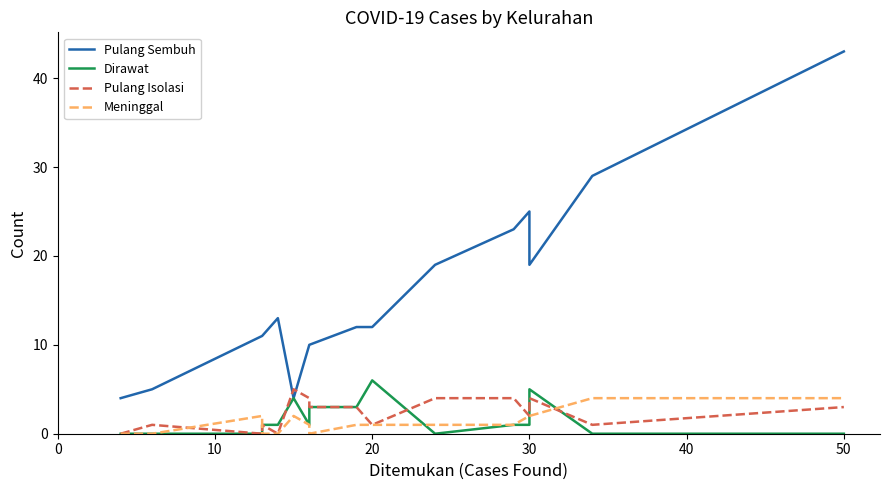

Reading left to right, transcribe all the data shown in this chart.

Pulang Sembuh: 4	5	11	11	13	4	10	10	12	12	19	23	25	19	29	43
Dirawat: 0	0	0	1	1	4	1	3	3	6	0	1	1	5	0	0
Pulang Isolasi: 0	1	0	1	0	5	4	3	3	1	4	4	2	4	1	3
Meninggal: 0	0	2	0	0	2	1	0	1	1	1	1	2	2	4	4